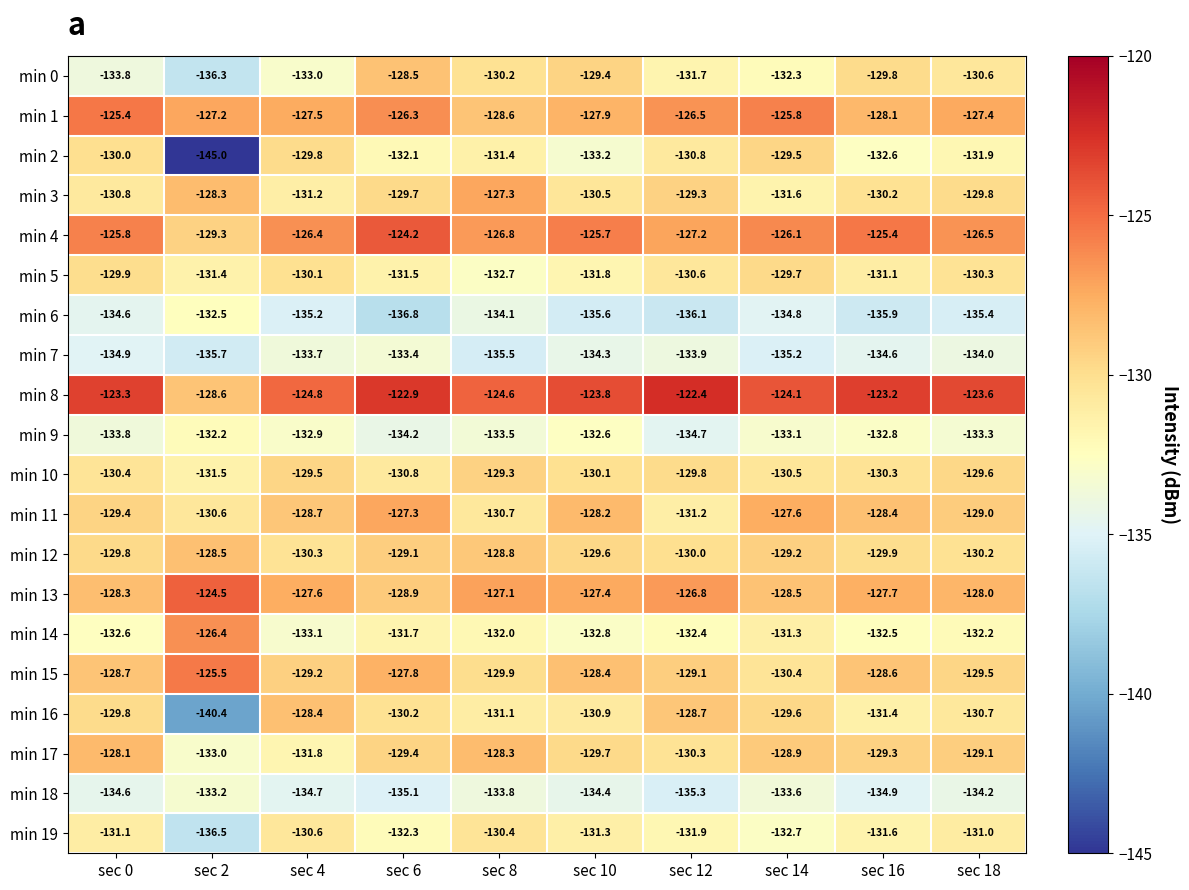

At sec 18, list the series in order from smallest to largest.

min 6, min 18, min 7, min 9, min 14, min 2, min 19, min 16, min 0, min 5, min 12, min 3, min 10, min 15, min 17, min 11, min 13, min 1, min 4, min 8